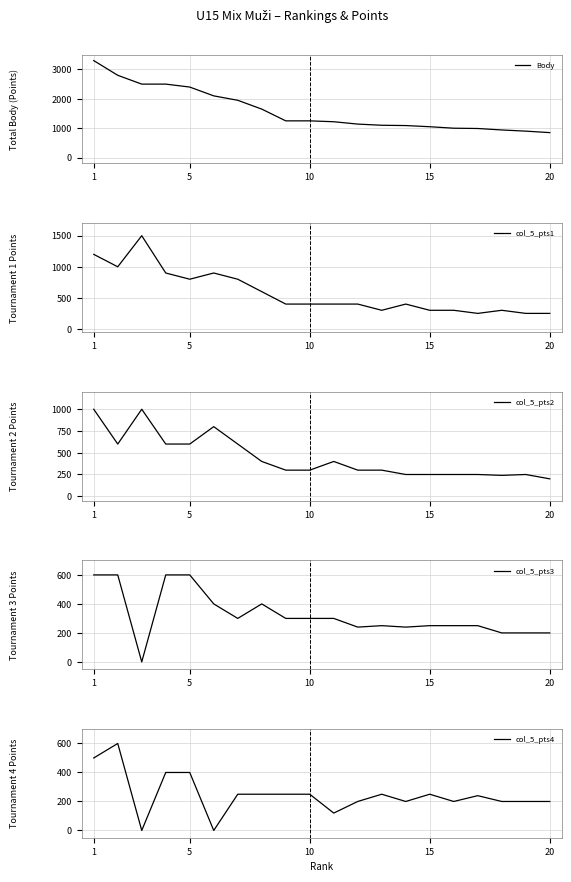

Which series has the largest total across all categories?

Body